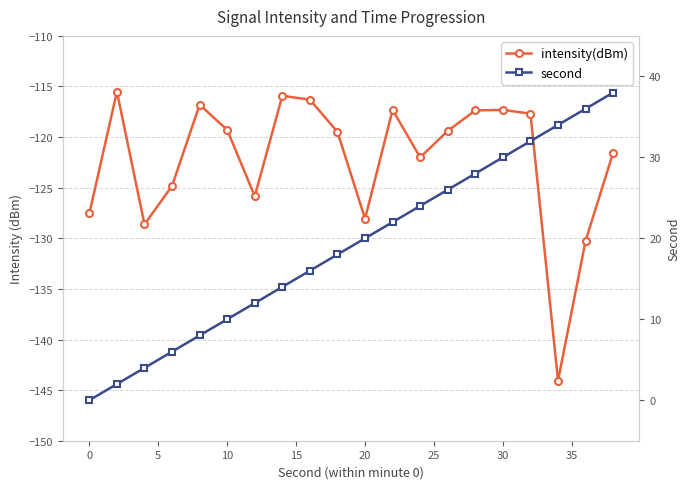

What is the value of the intensity(dBm) point at the 16th from the left?

-116.8